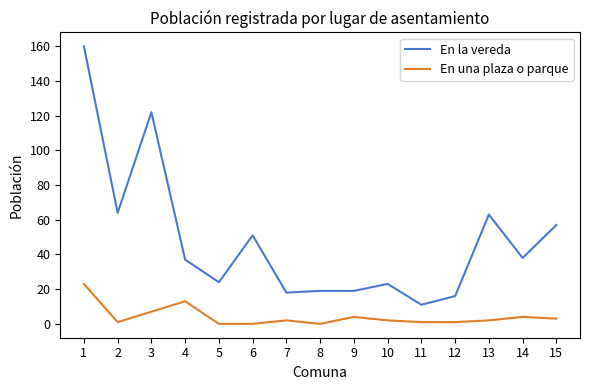

Reading left to right, transcribe all the data shown in this chart.

En la vereda: 160	64	122	37	24	51	18	19	19	23	11	16	63	38	57
En una plaza o parque: 23	1	7	13	0	0	2	0	4	2	1	1	2	4	3